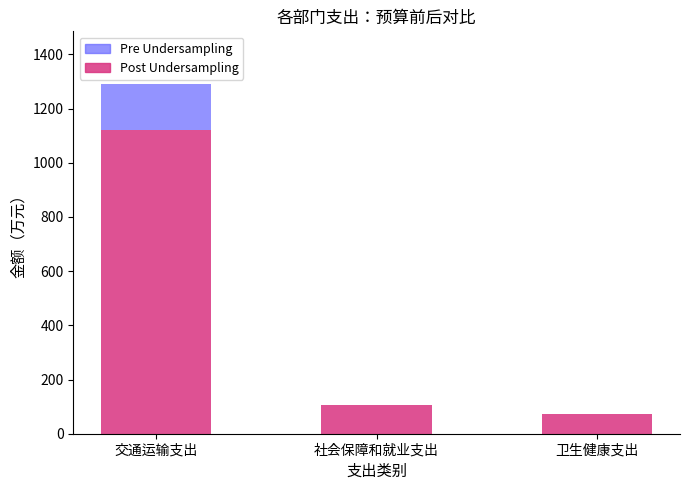

Is it true that Post Undersampling equals 72.6 at 卫生健康支出?

True